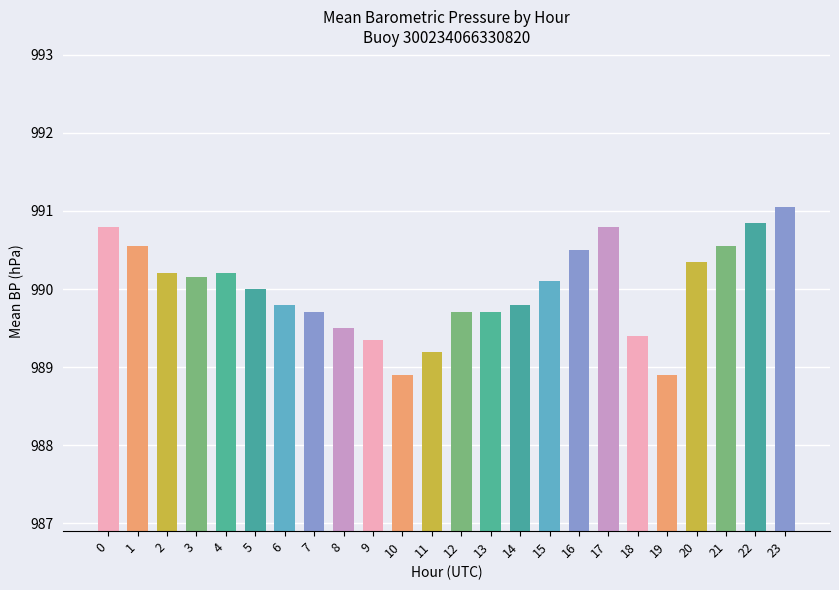

What is the value of the 1st bar from the left?

990.8